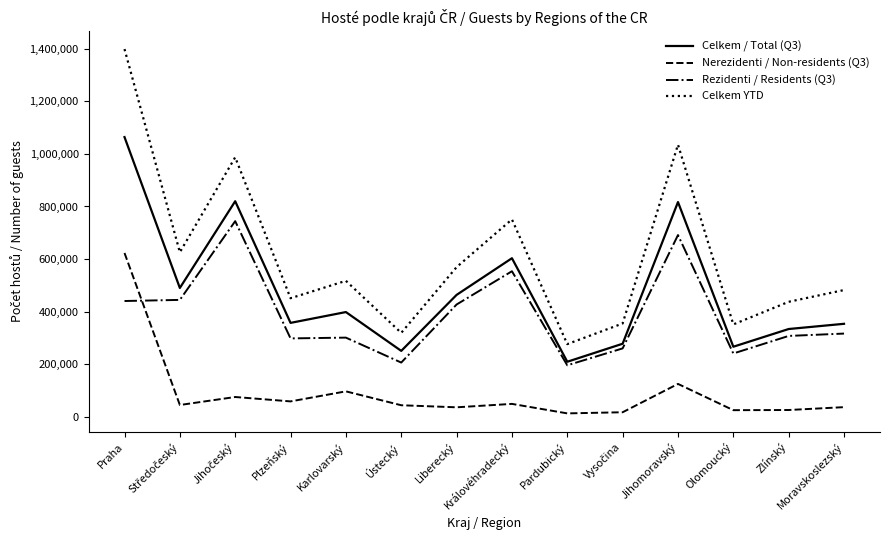

Does the chart have visible grid lines?

No